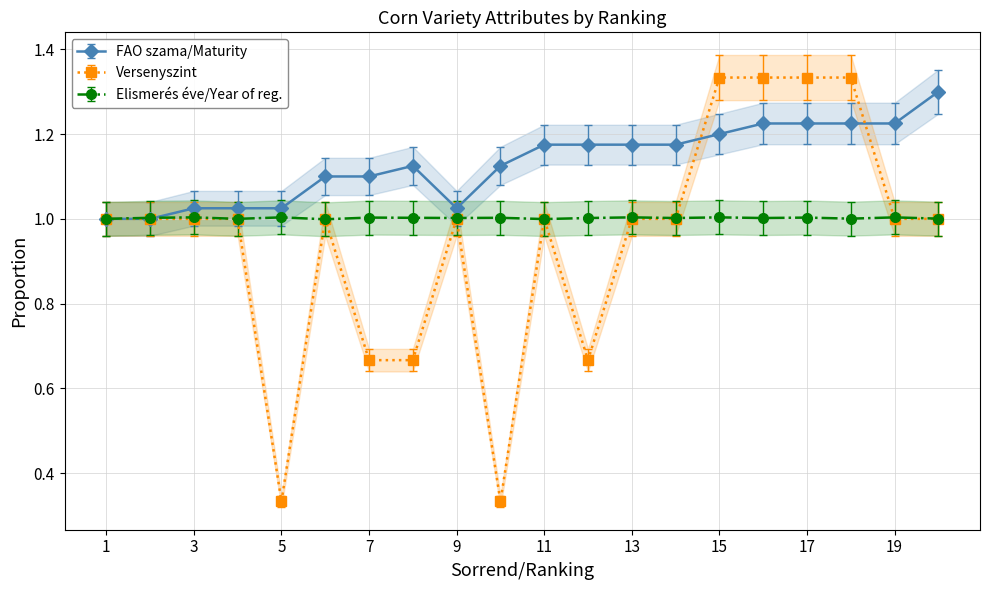

At how many categories does at least one series exceed 0?

20